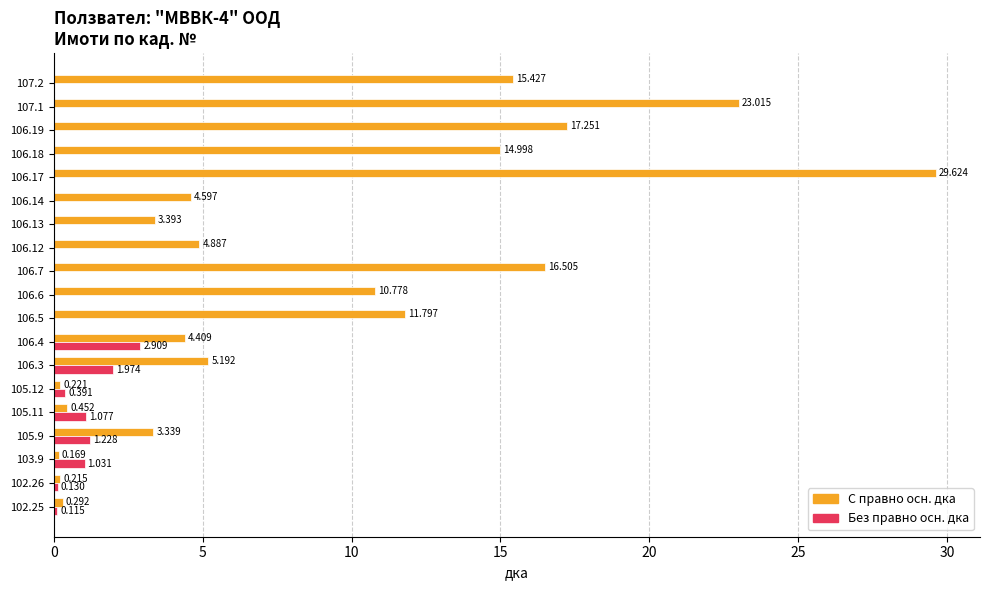

Is the value of Без правно осн. дка at 102.25 greater than the value of С правно осн. дка at 103.9?

No